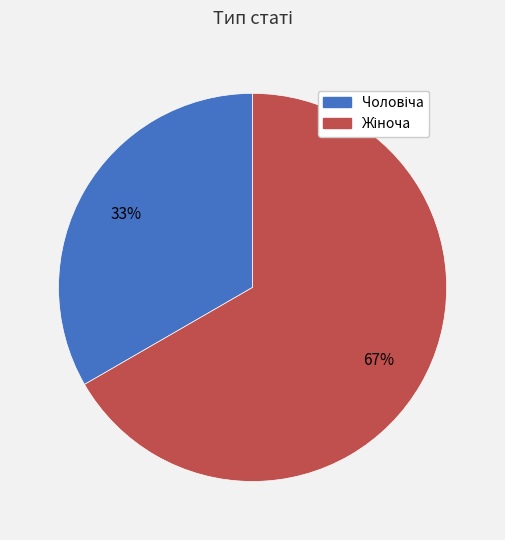

Is there a majority slice in this chart?

Yes